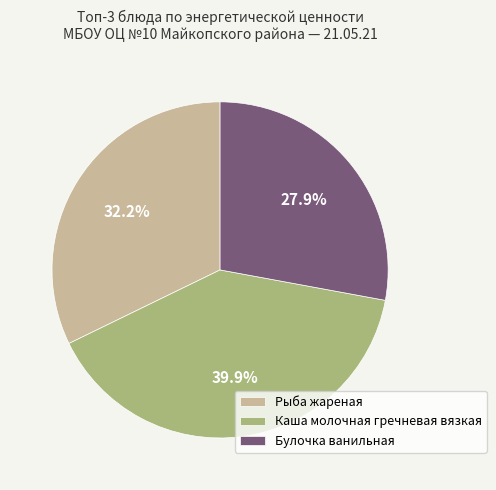

How many slices are in this pie chart?

3